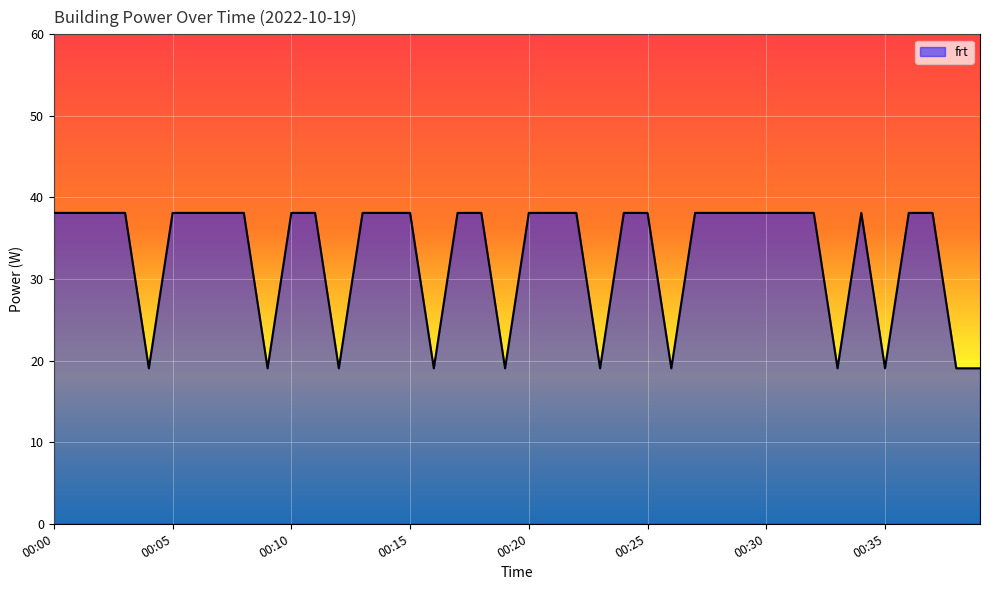

What is the minimum value shown in the chart?

19.1